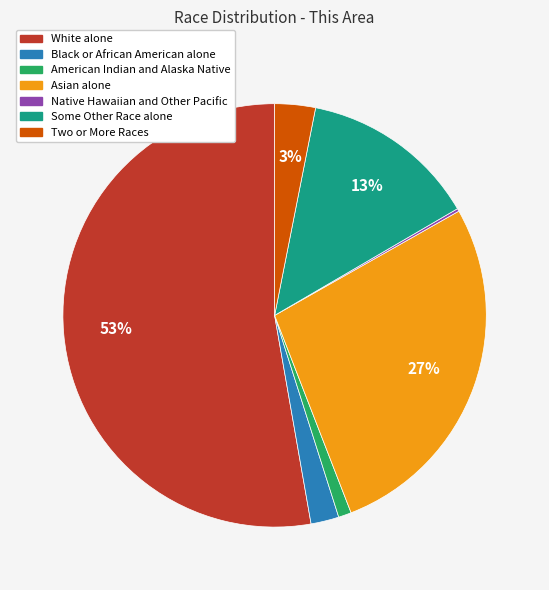

Combined, do American Indian and Alaska Native and Asian alone account for over 50%?

No